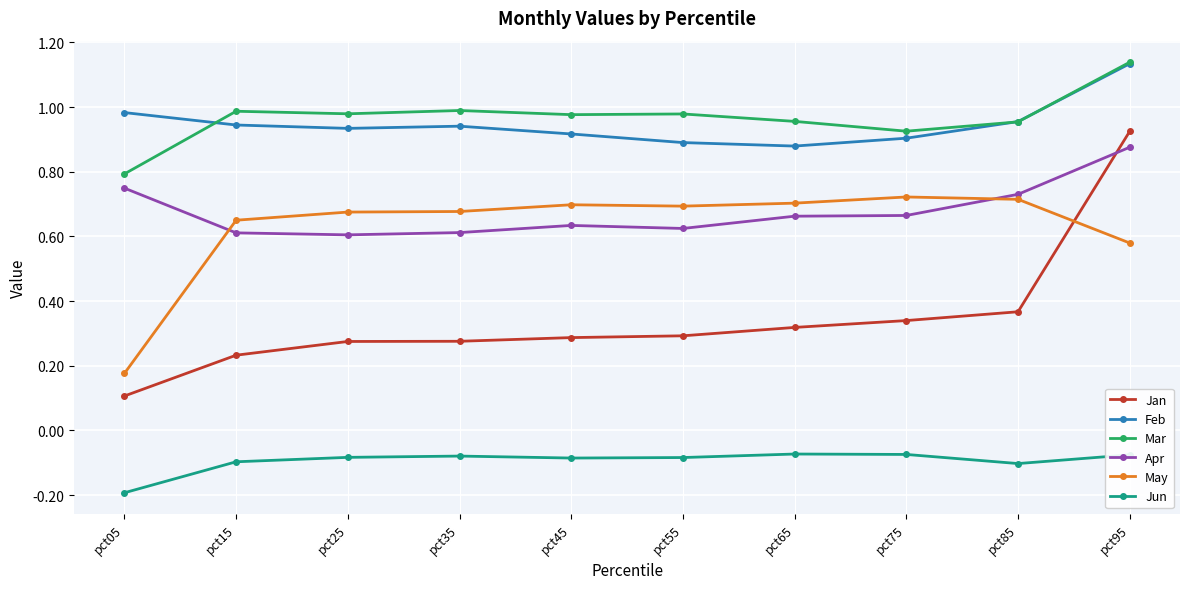

Which series changed the most between pct55 and pct95?

Jan